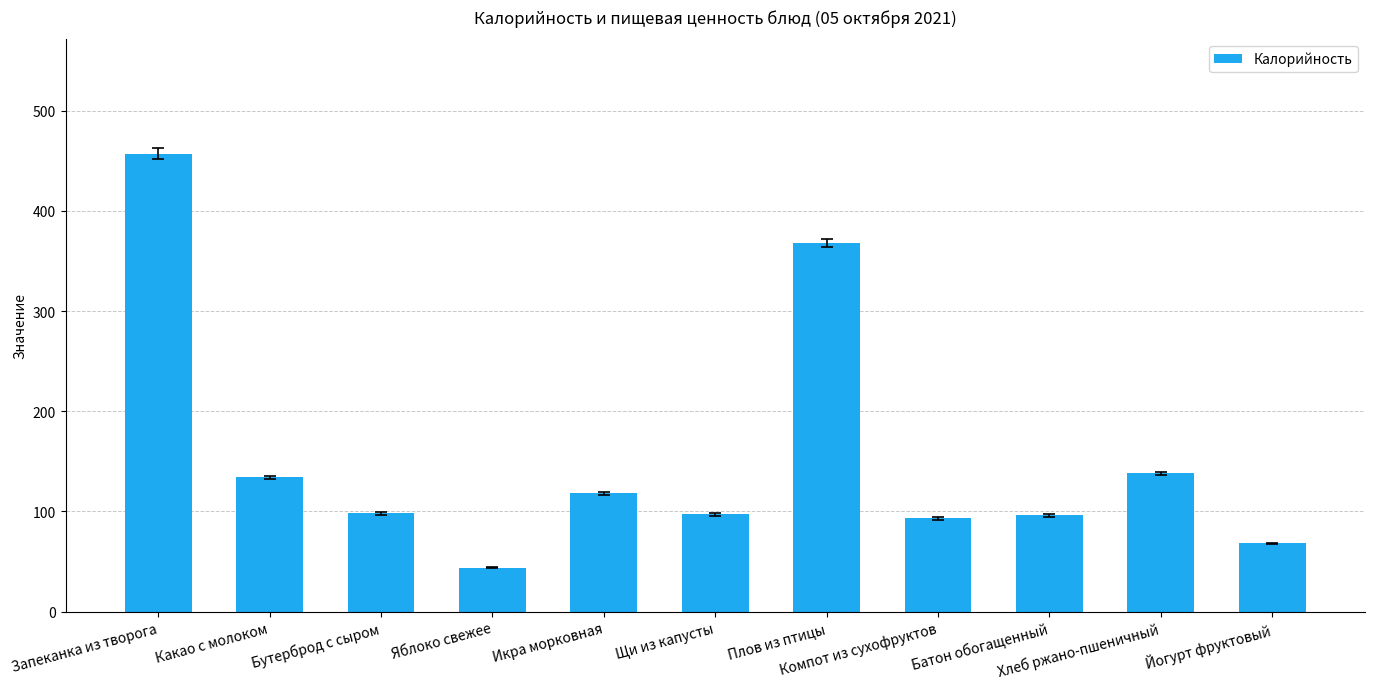

Between Яблоко свежее and Щи из капусты, which is larger?

Щи из капусты